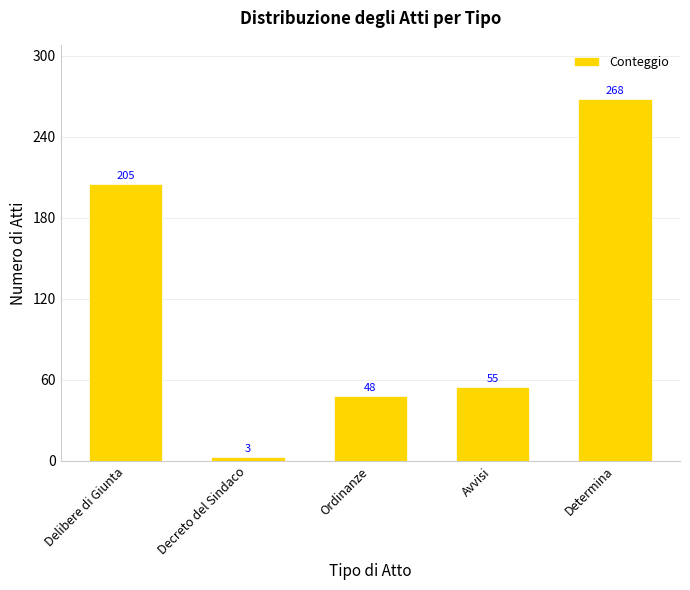

What is the approximate value at Determina?

268